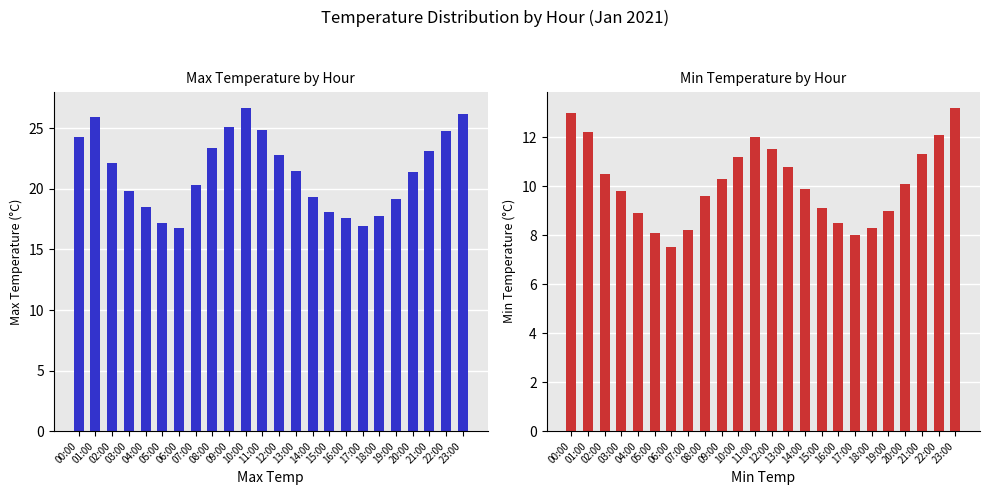

At how many categories does at least one series exceed 21?

13